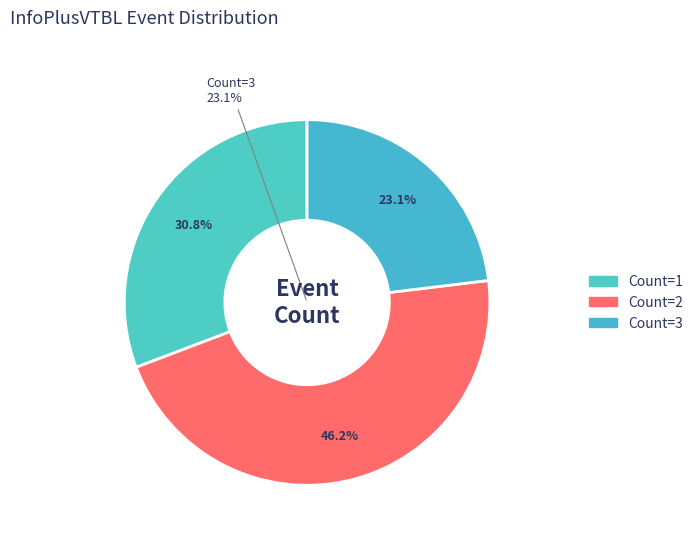

Is it true that 11:00 is 1% of the pie?

False